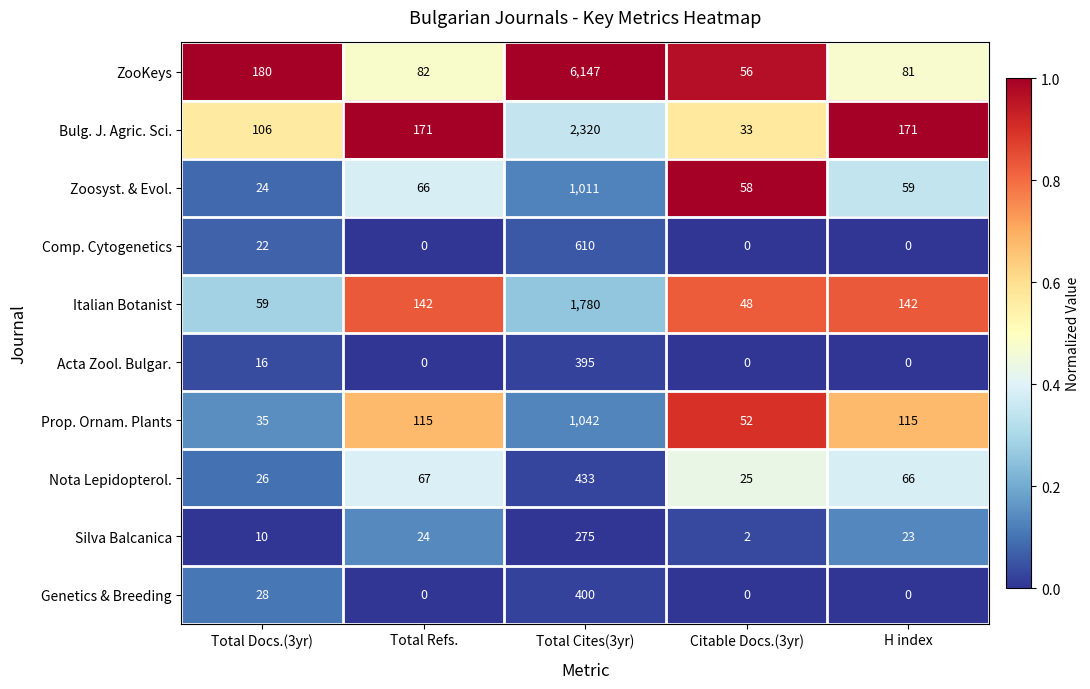

Which series has the largest total across all categories?

ZooKeys